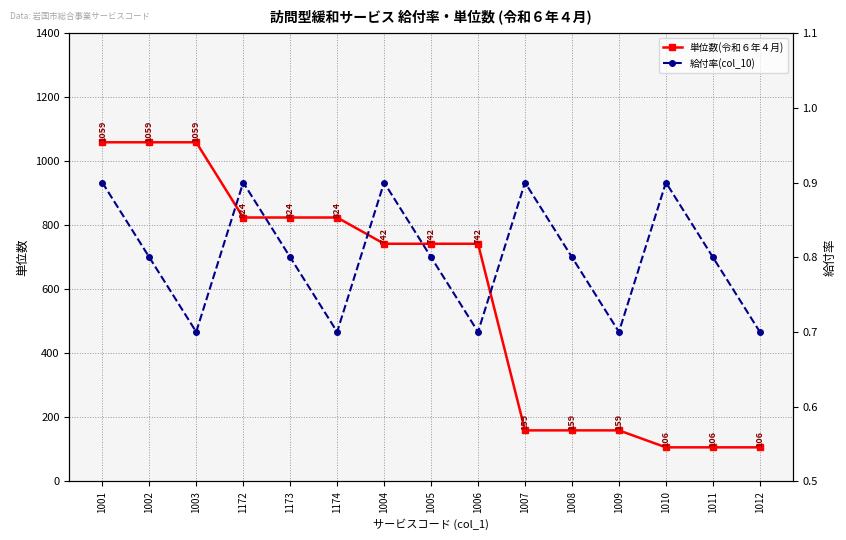

Reading right to left, list all the values displayed in this chart.

単位数(令和６年４月): 106.0	106.0	106.0	159.0	159.0	159.0	742.0	742.0	742.0	824.0	824.0	824.0	1059.0	1059.0	1059.0
給付率(col_10): 0.7	0.8	0.9	0.7	0.8	0.9	0.7	0.8	0.9	0.7	0.8	0.9	0.7	0.8	0.9